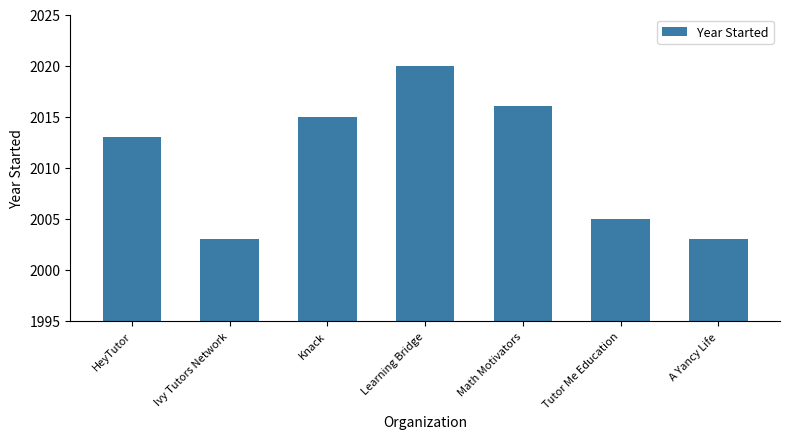

At which label is the value closest to 2011?

HeyTutor